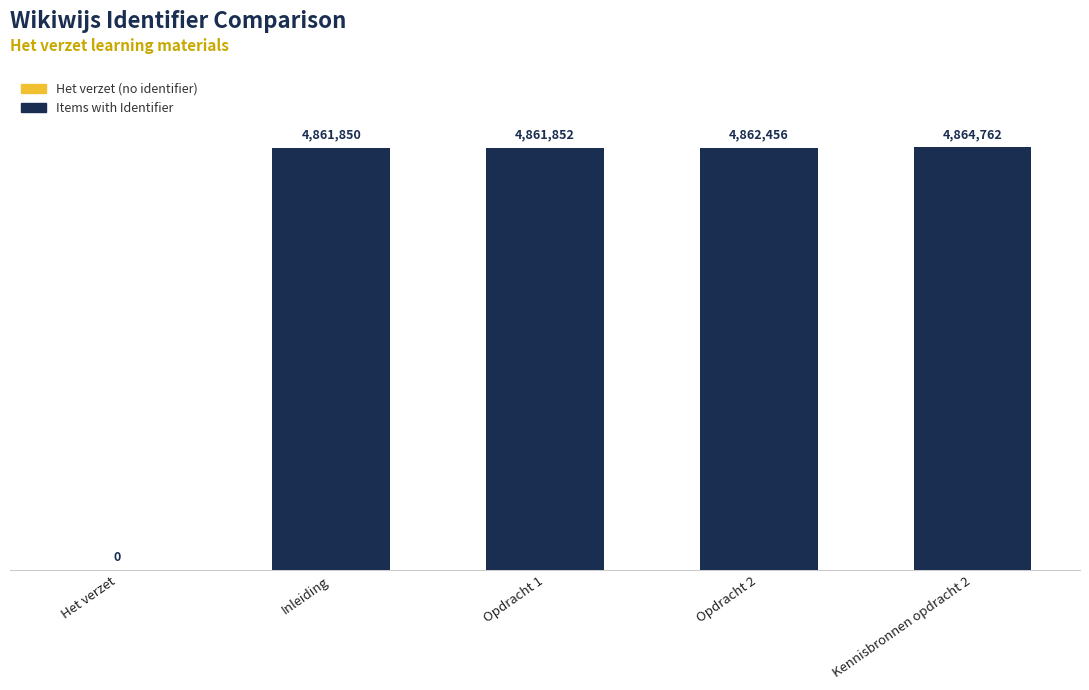

What is the difference between the maximum and minimum values?

4864762